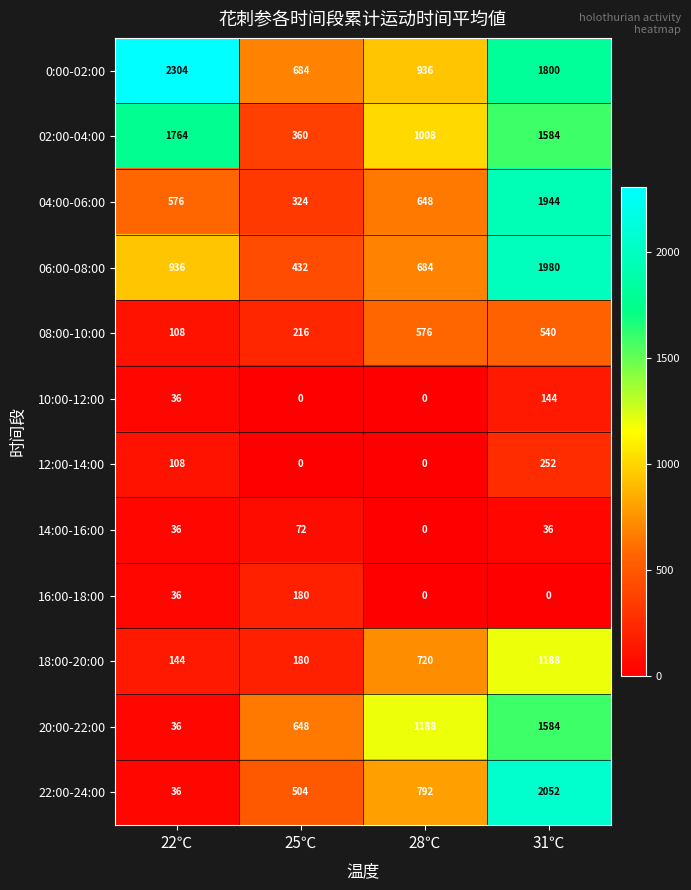

Rank the categories by 22:00-24:00 value from lowest to highest.

22℃, 25℃, 28℃, 31℃